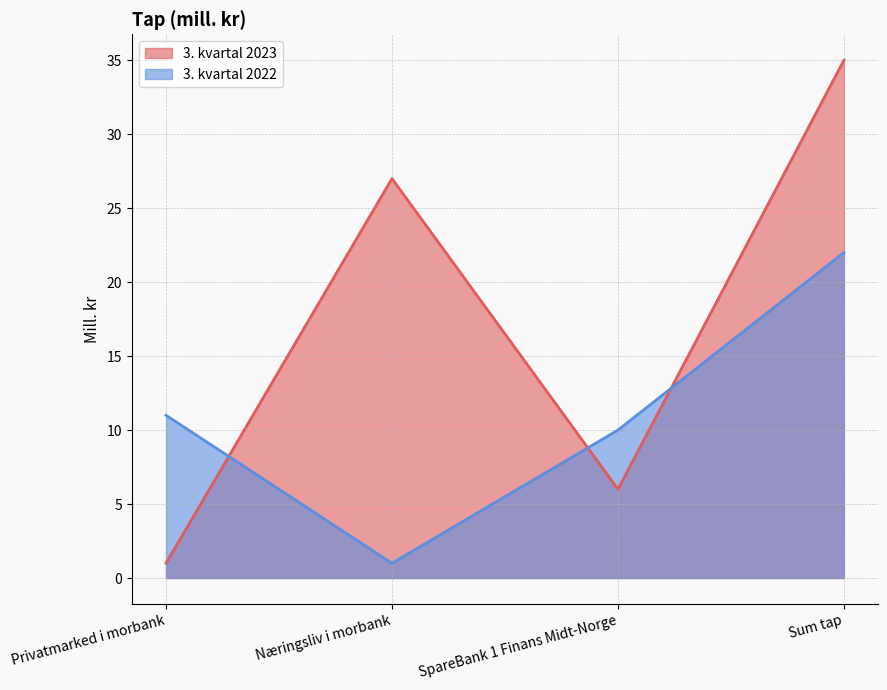

True or false: 3. kvartal 2023 has a value of 17 at Næringsliv i morbank.

False